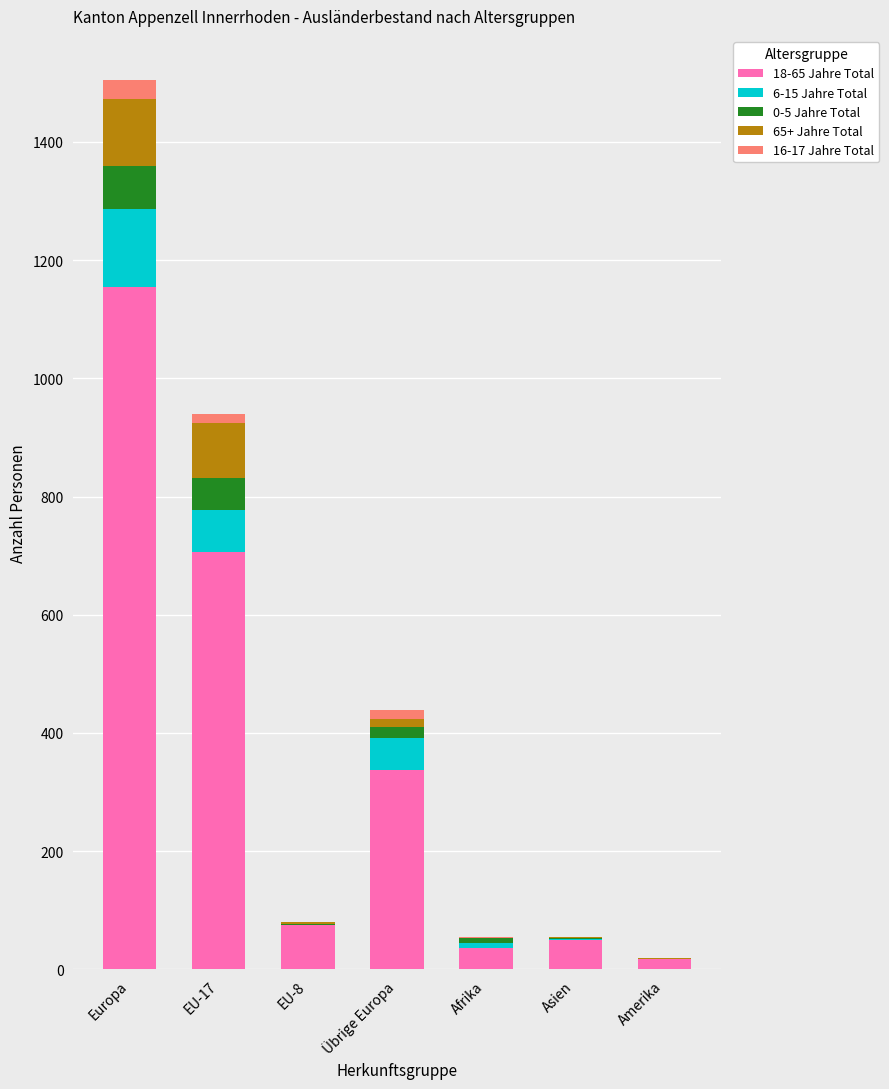

Where is 18-65 Jahre Total nearest to the value 586?

EU-17